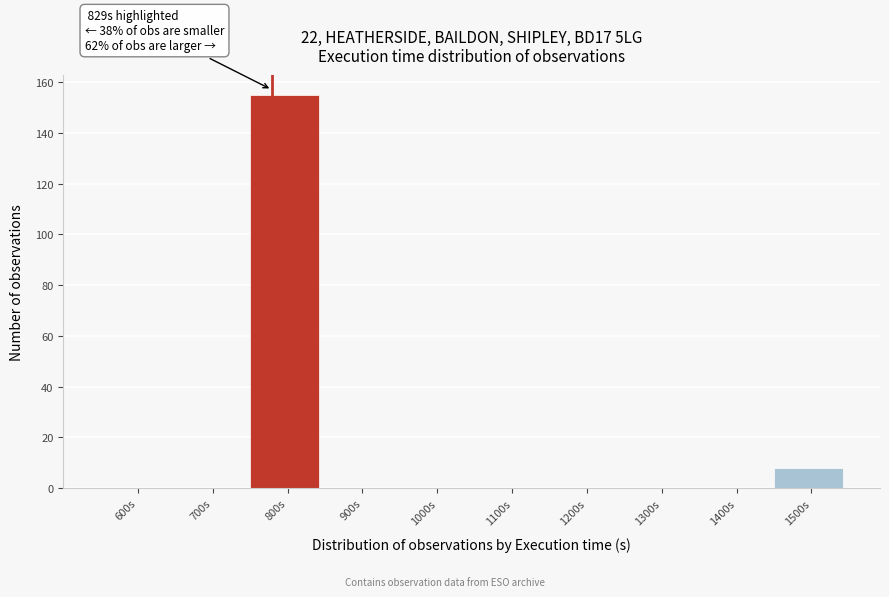

Reading right to left, extract all data points from this chart.

1500s=8	1400s=0	1300s=0	1200s=0	1100s=0	1000s=0	900s=0	800s=155	700s=0	600s=0